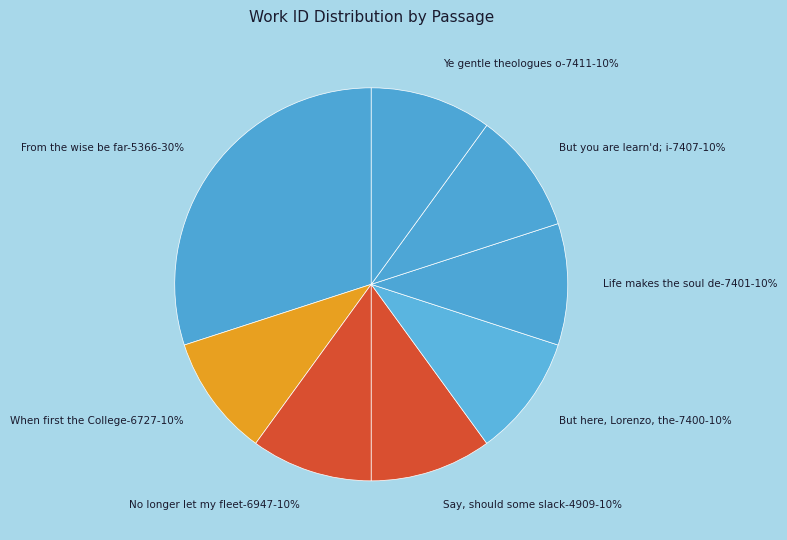

How many segments does this pie chart have?

8